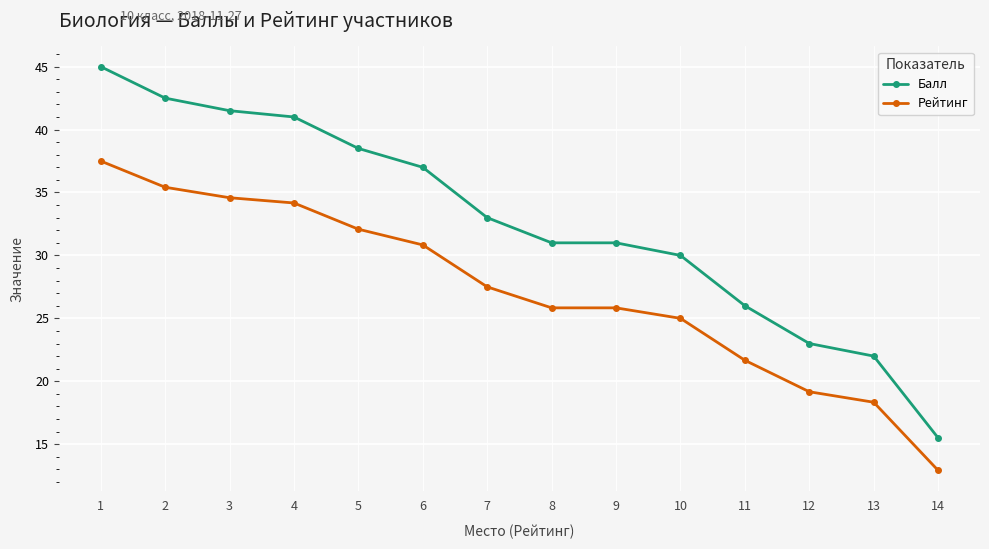

What is the average value of the Рейтинг series?

27.2